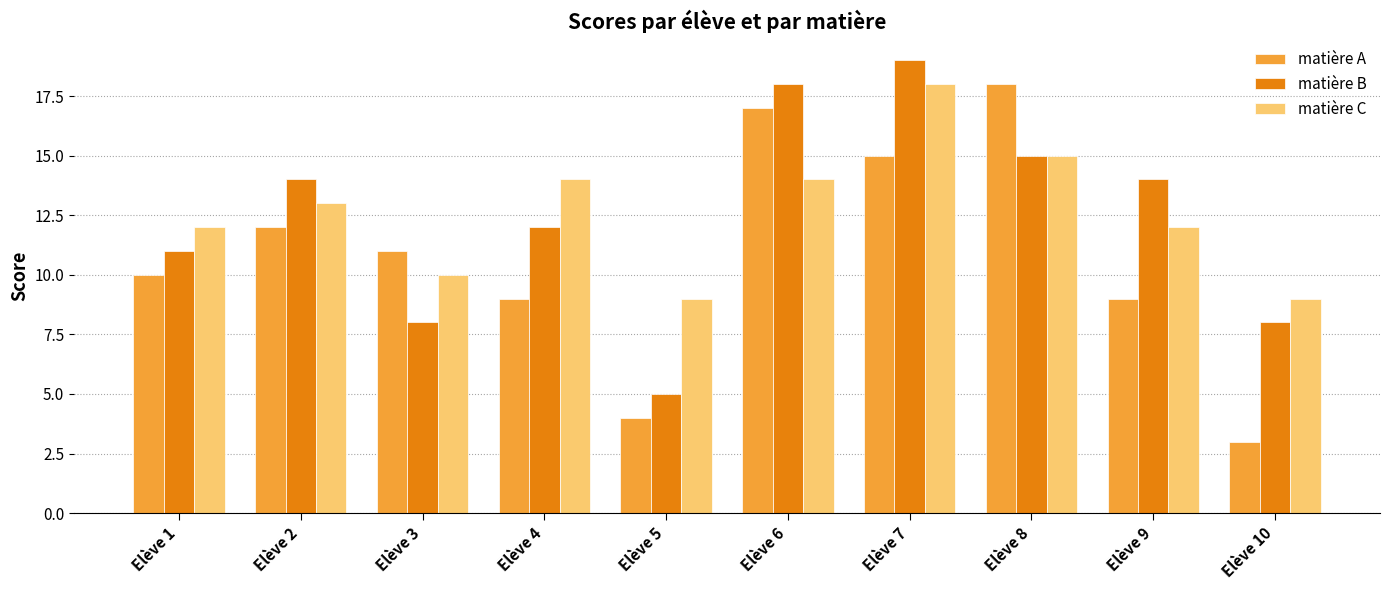

At which category is the sum across all series the highest?

Elève 7